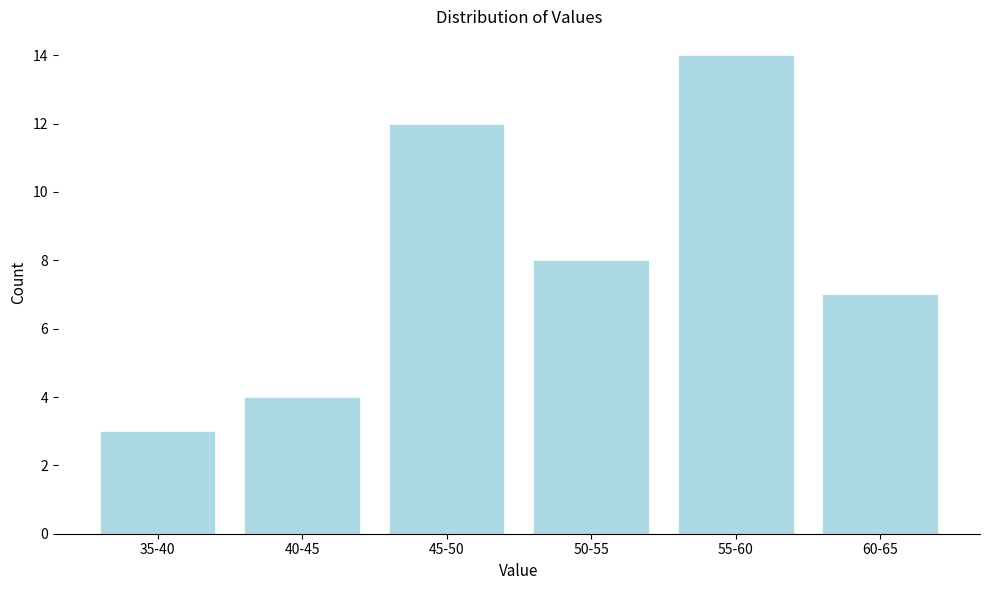

Reading left to right, transcribe all the data shown in this chart.

35-40=3	40-45=4	45-50=12	50-55=8	55-60=14	60-65=7